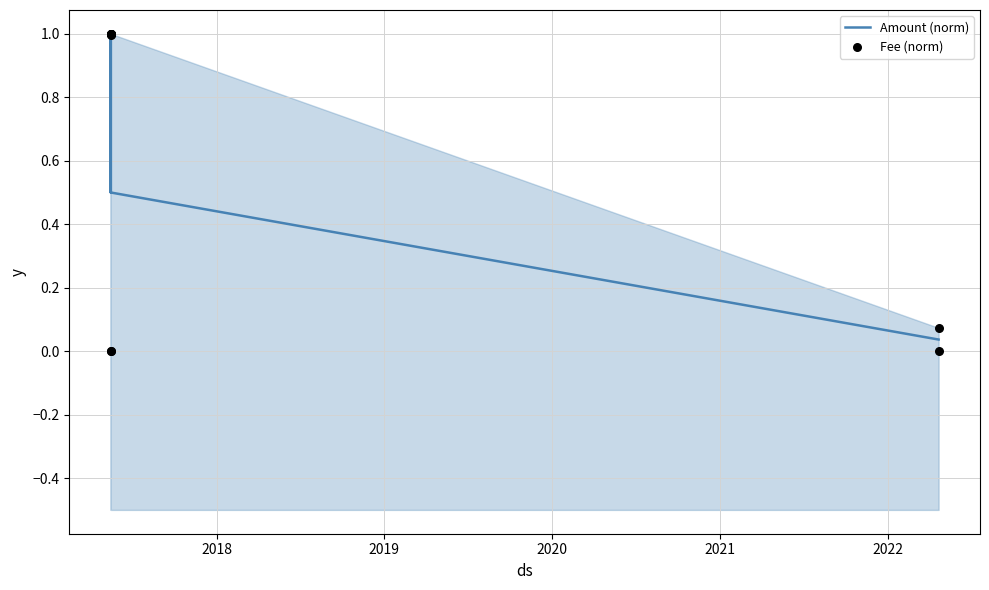

What is the highest value of the Amount (norm) series?

1.0